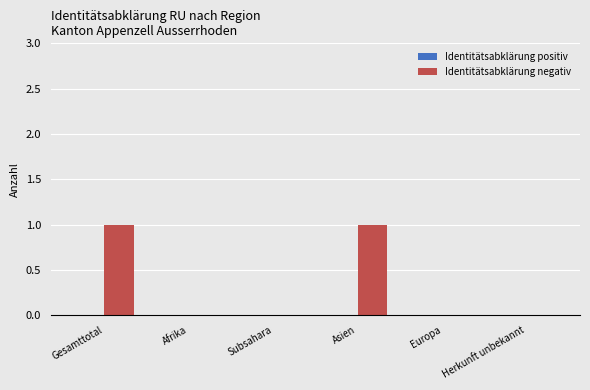

Reading left to right, list all the values displayed in this chart.

Gesamttotal=1	Afrika=0	Subsahara=0	Asien=1	Europa=0	Herkunft unbekannt=0